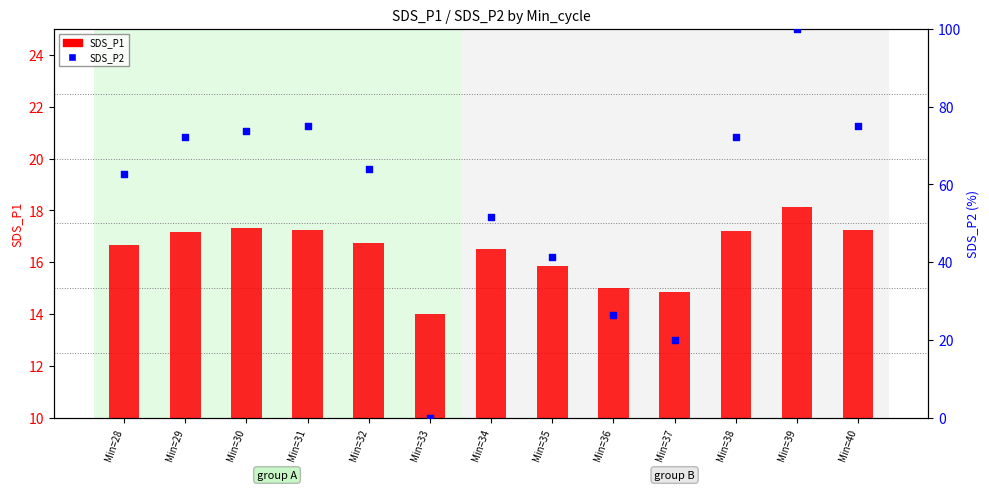

Which series has the widest spread of Y values?

SDS_P2